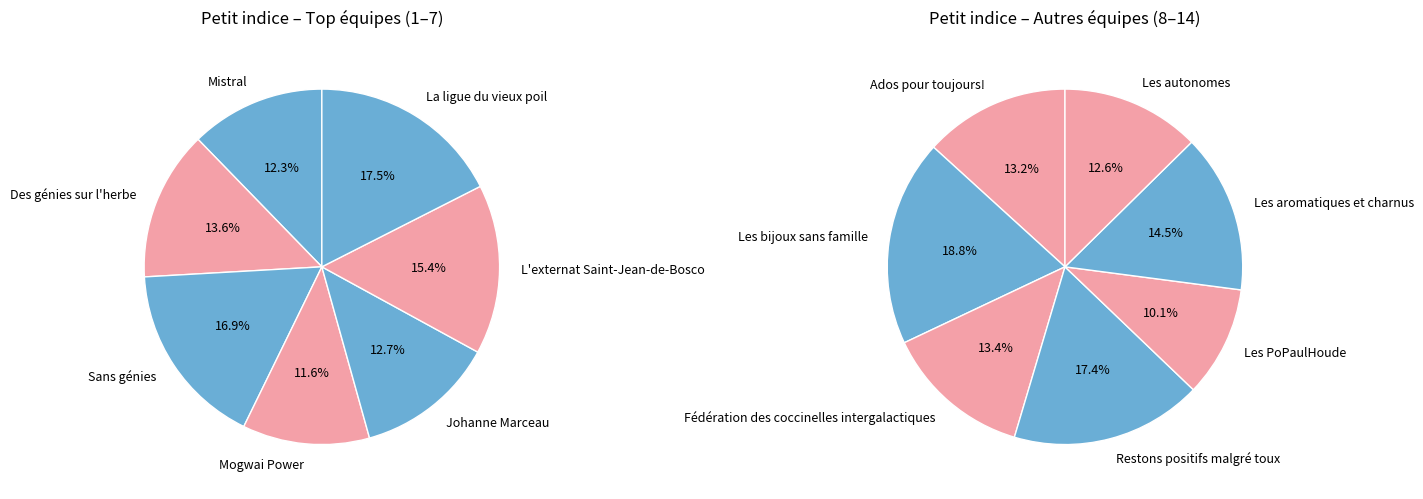

Count the number of slices in the pie.

14